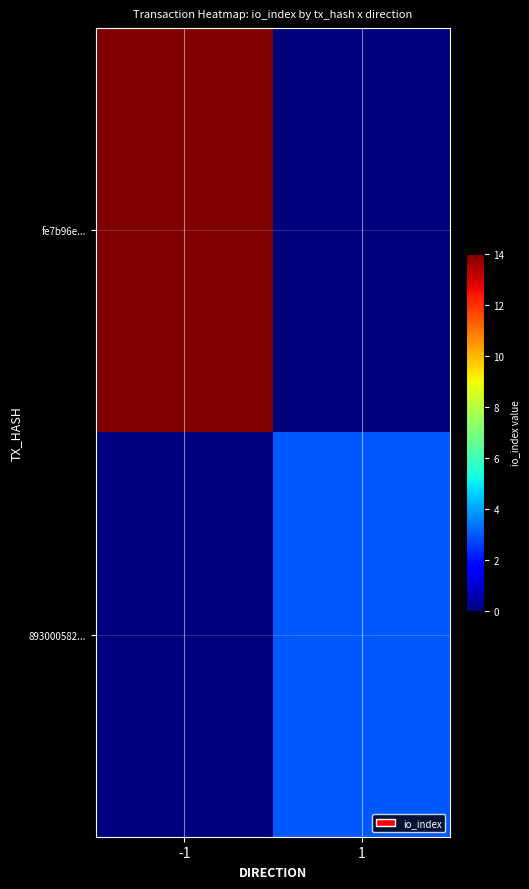

Between -1 and 1, which is larger?

-1